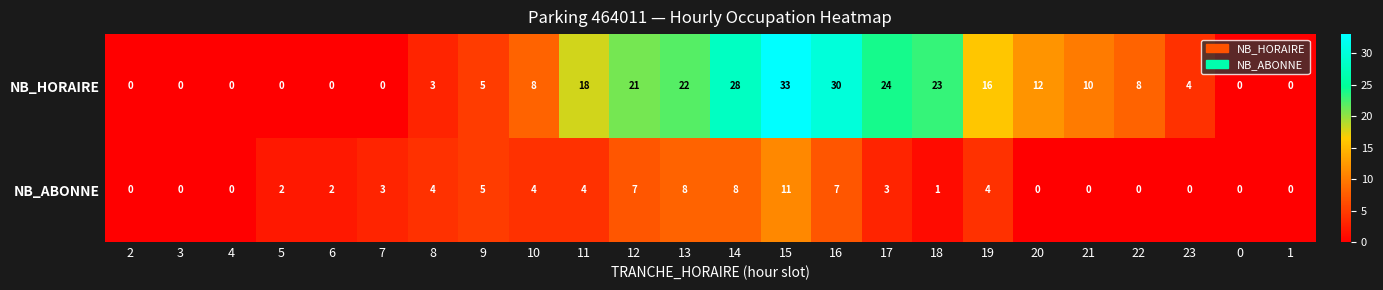

How many data points does each series have?

24